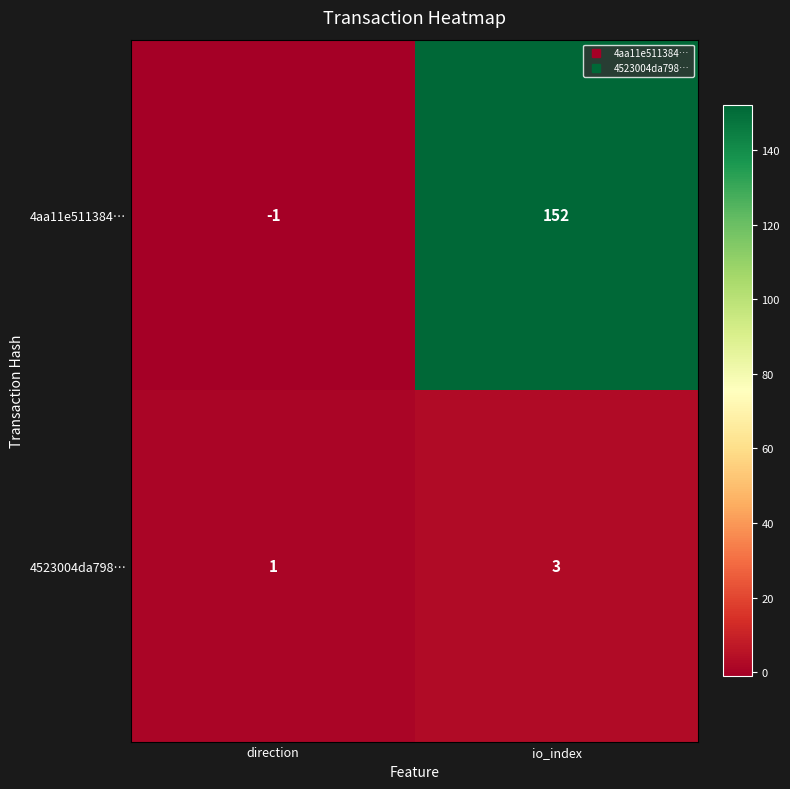

At which category is the sum across all series the highest?

io_index